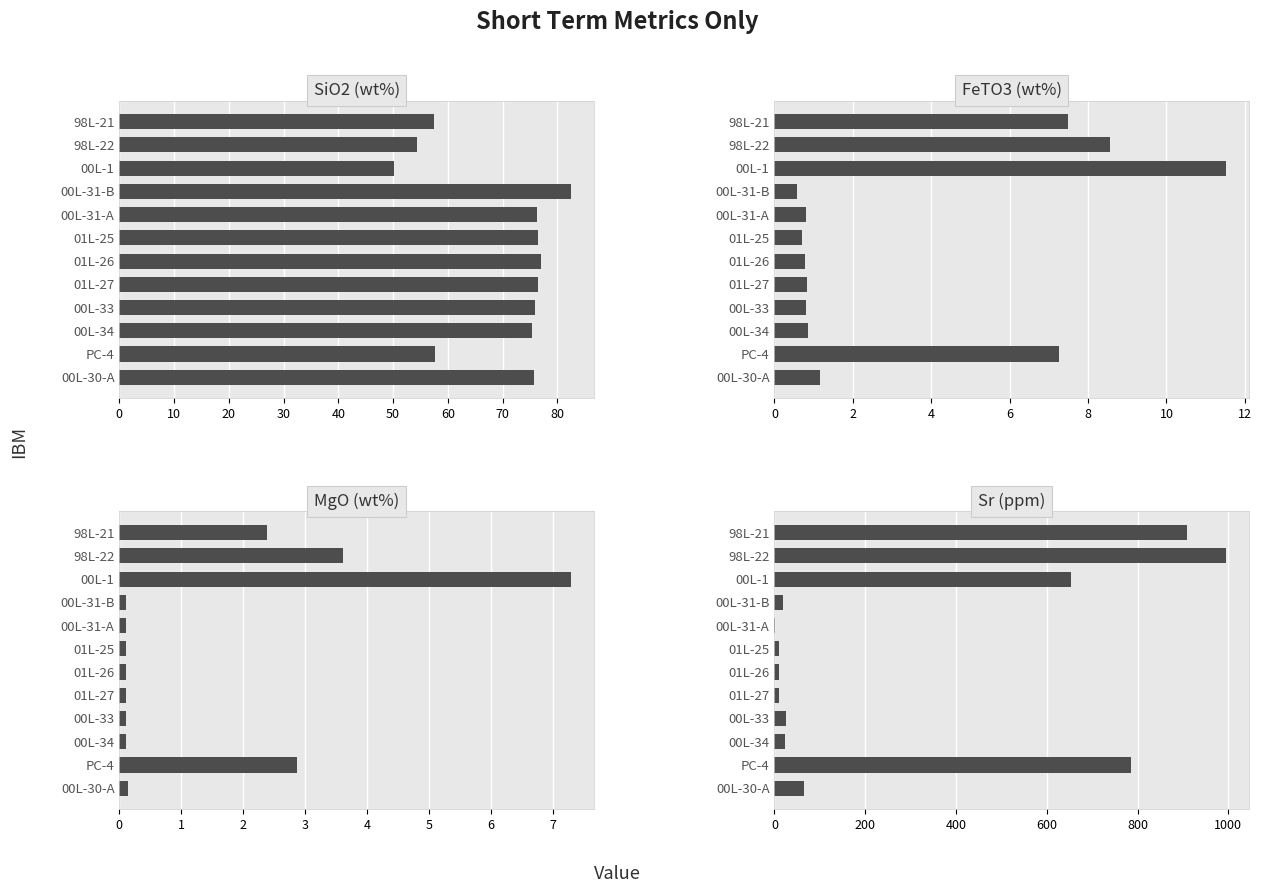

Is the value of Sr at 98L-22 greater than the value of SiO2 at 98L-22?

Yes